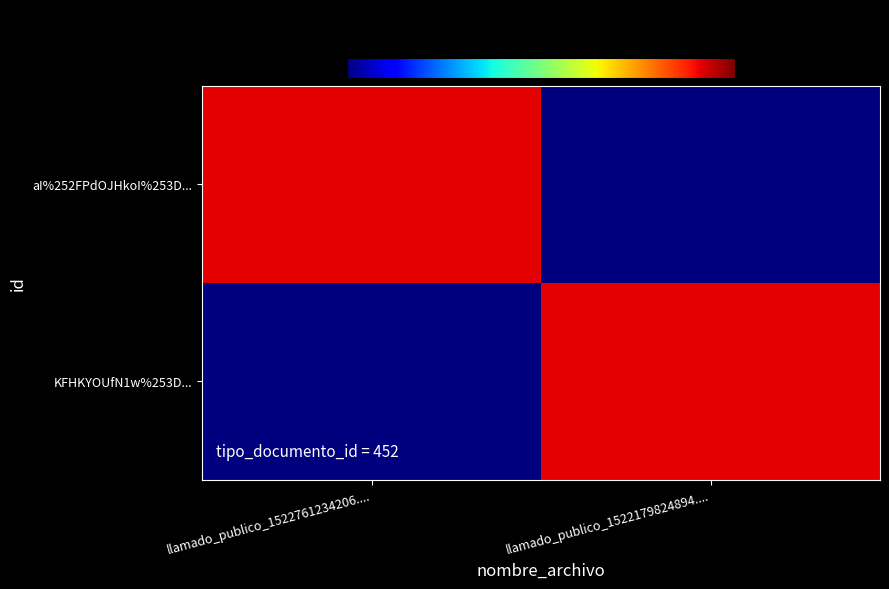

Reading left to right, list all the values displayed in this chart.

aI%252FPdOJHkoI%253D...: llamado_publico_1522761234206....=452.0	llamado_publico_1522179824894....=0.0
KFHKYOUfN1w%253D...: llamado_publico_1522761234206....=0.0	llamado_publico_1522179824894....=452.0